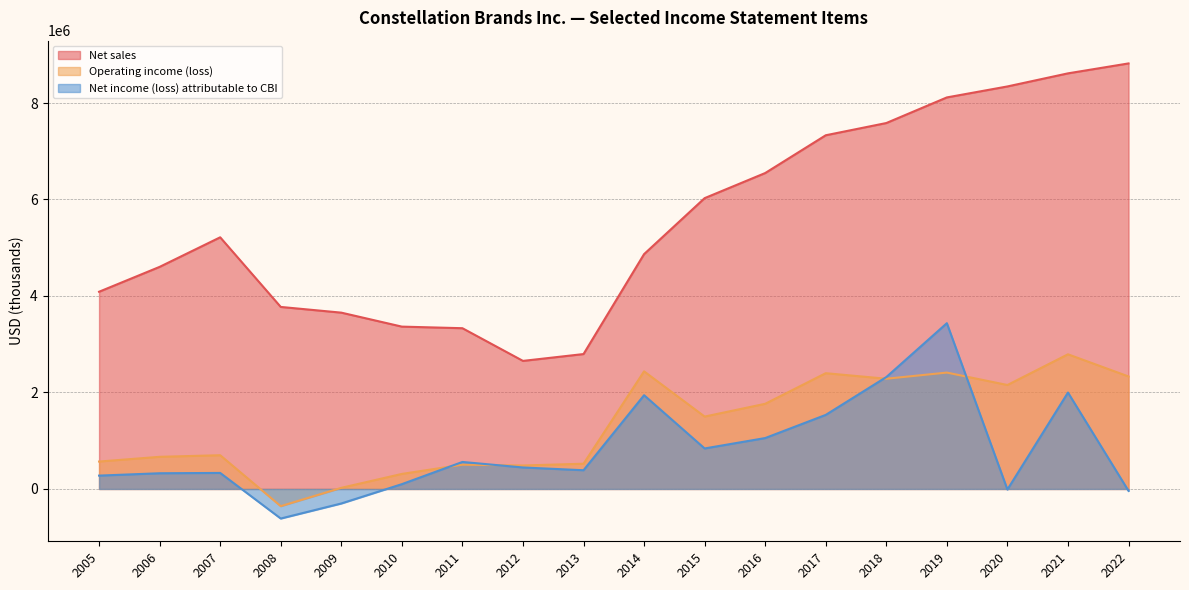

What are all the series names shown in the legend?

Net sales, Operating income (loss), Net income (loss) attributable to CBI